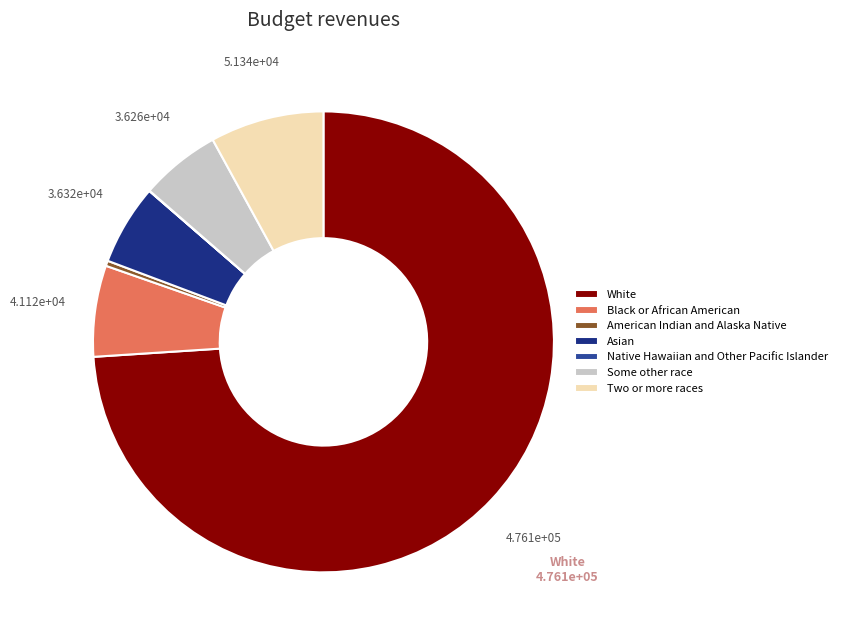

Is it true that Some other race is 15% of the pie?

False